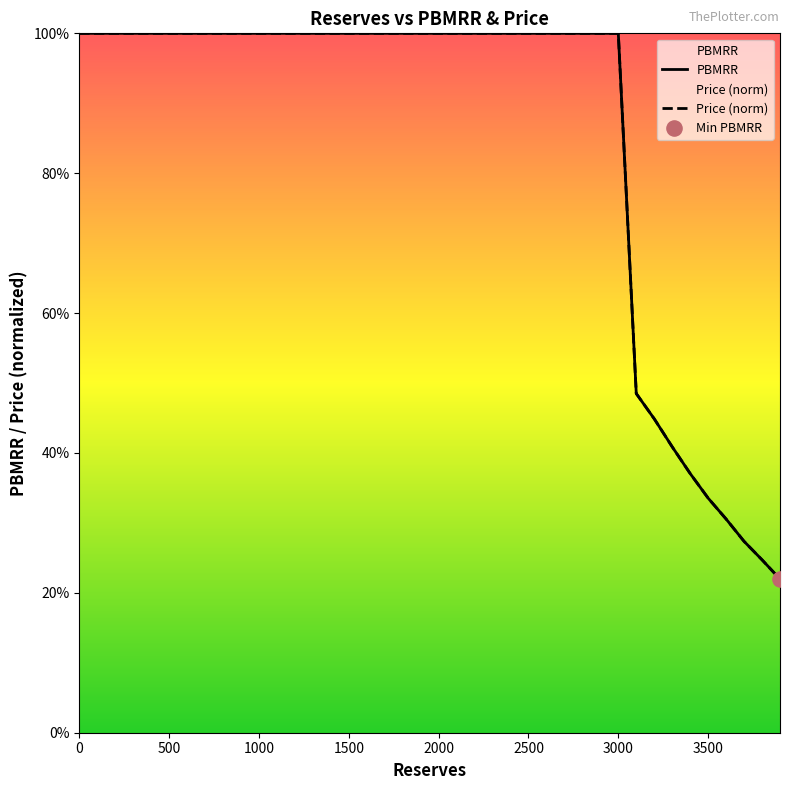

At how many categories does at least one series exceed 0?

40